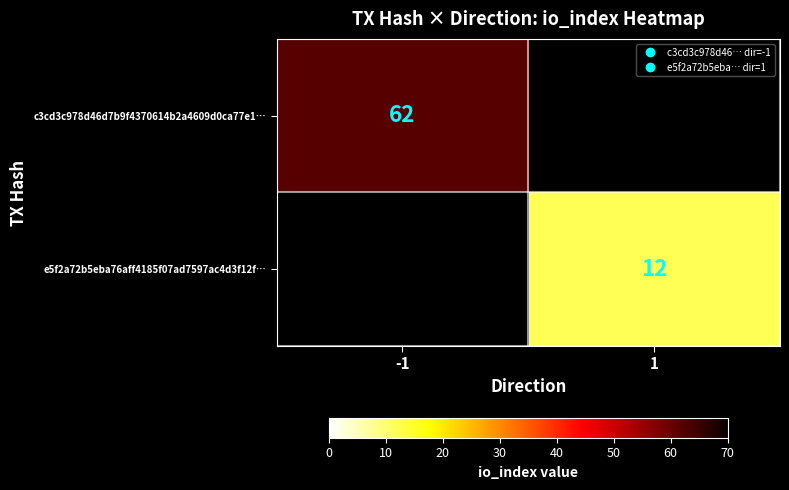

What is the sum of all c3cd3c978d46d7b9f4370614b2a4609d0ca77e1… values?

62